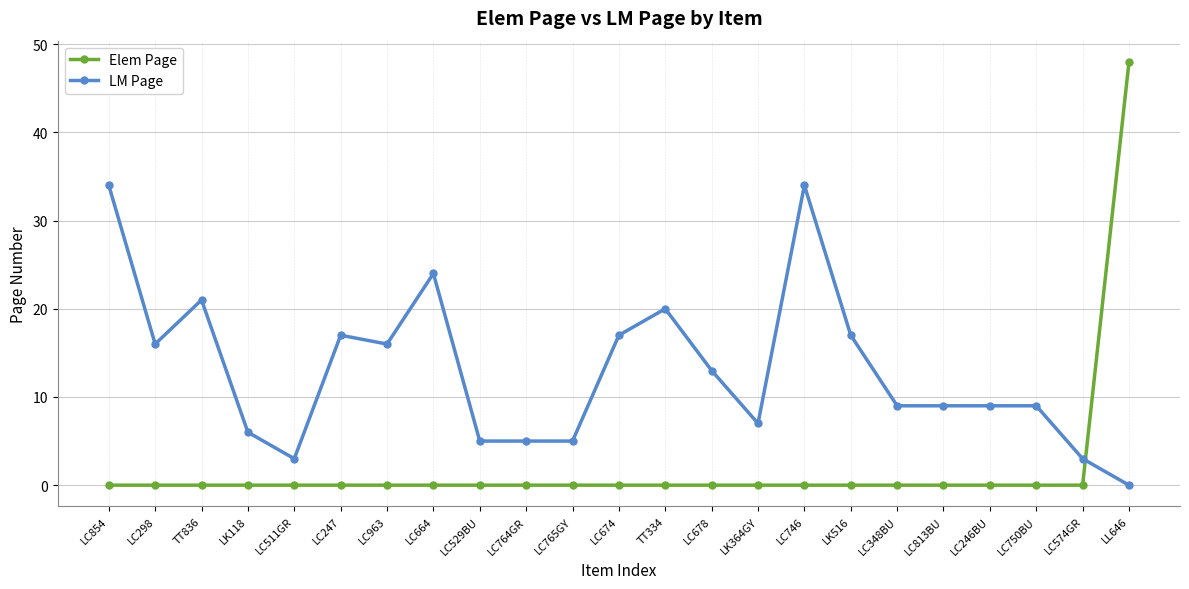

What is the difference between the highest and lowest values at LC529BU?

5